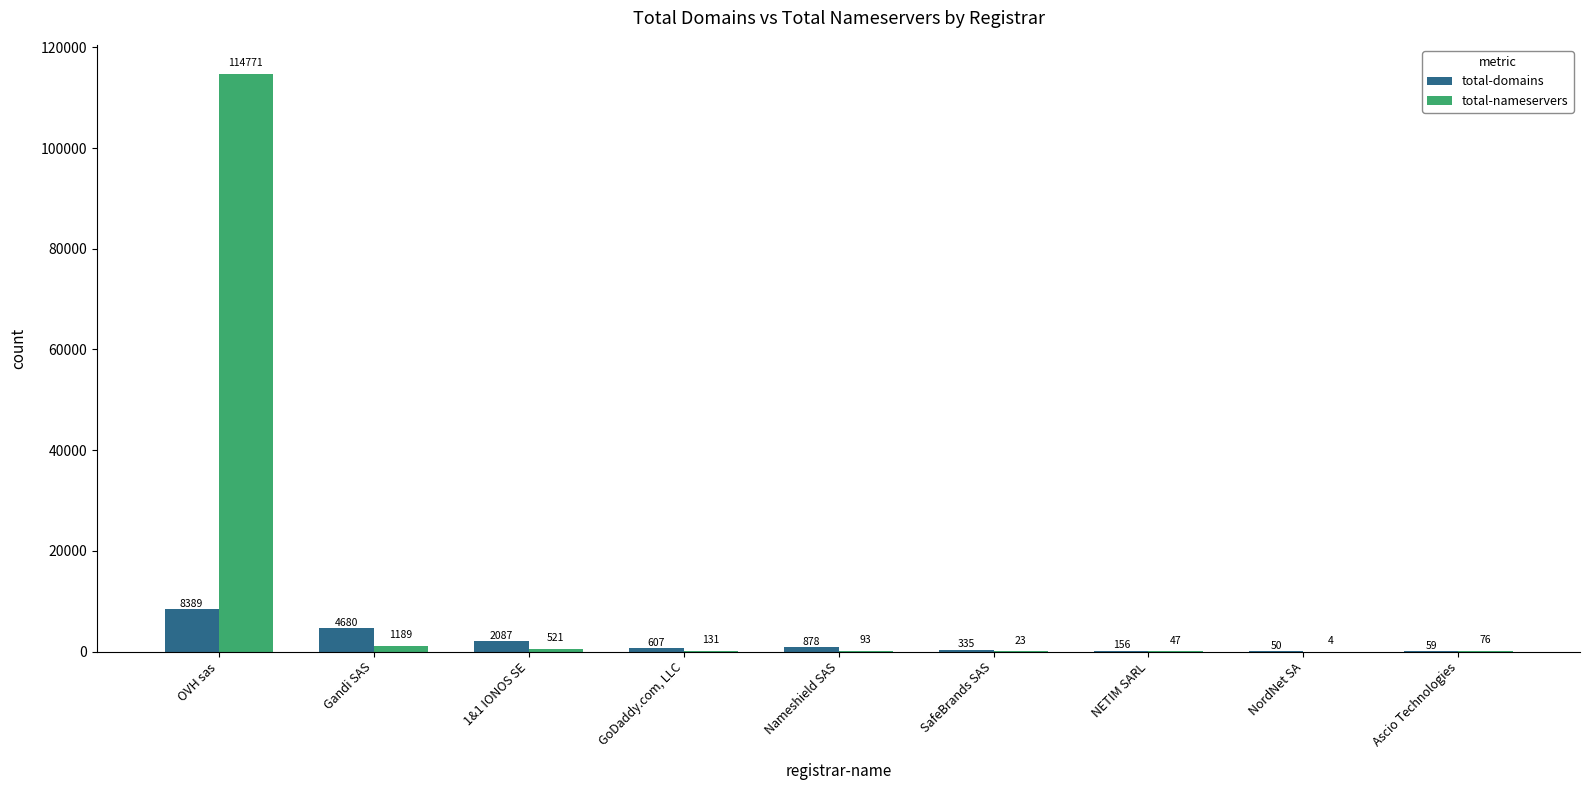

Reading left to right, extract all data points from this chart.

total-domains: 8389	4680	2087	607	878	335	156	50	59
total-nameservers: 114771	1189	521	131	93	23	47	4	76